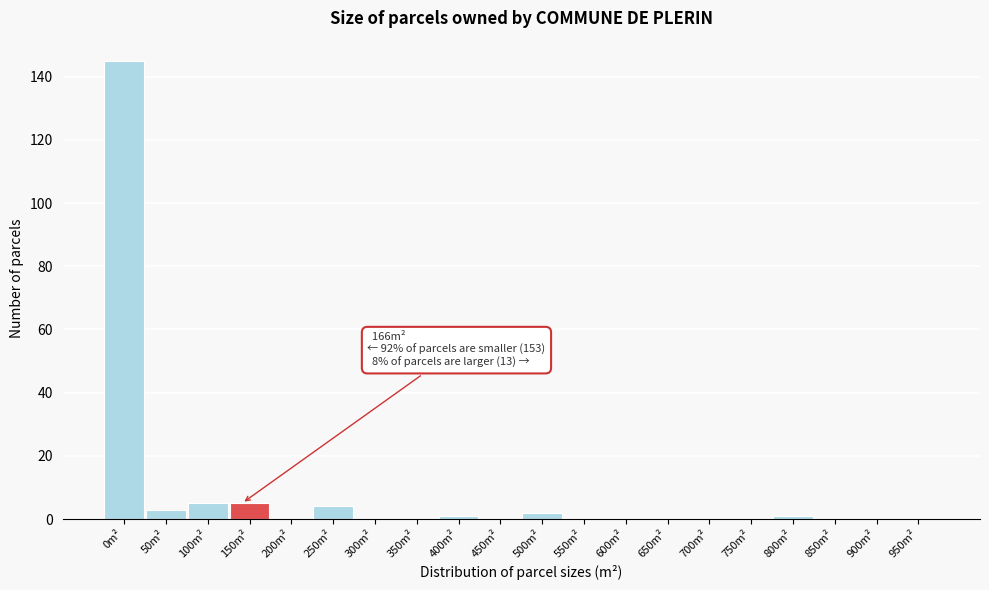

Reading left to right, list all the values displayed in this chart.

0m²=145	50m²=3	100m²=5	150m²=5	200m²=0	250m²=4	300m²=0	350m²=0	400m²=1	450m²=0	500m²=2	550m²=0	600m²=0	650m²=0	700m²=0	750m²=0	800m²=1	850m²=0	900m²=0	950m²=0